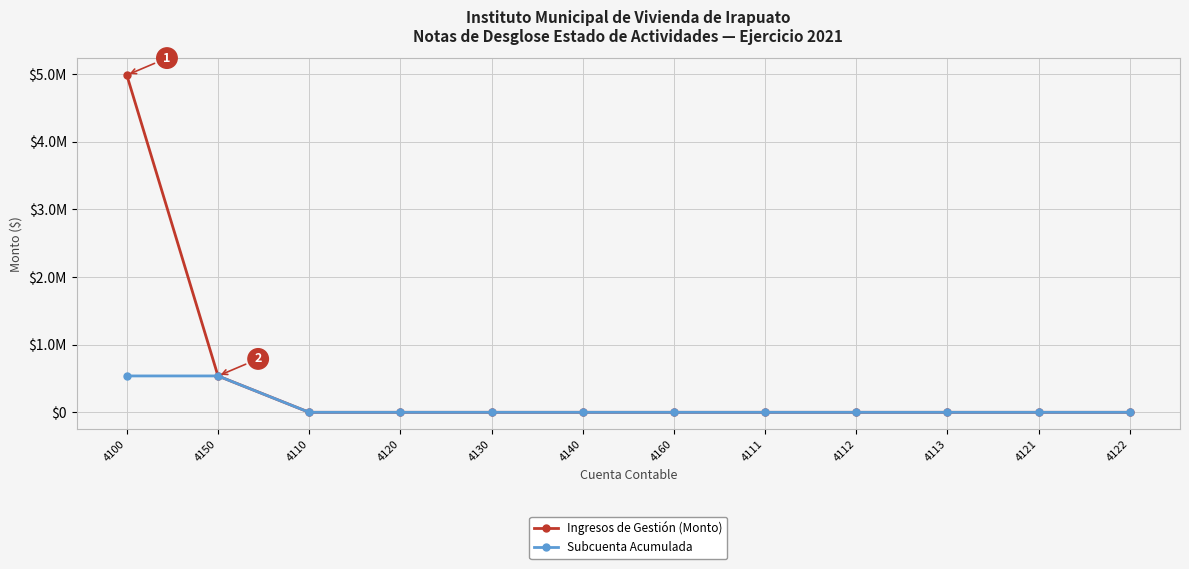

Where is Ingresos de Gestión (Monto) nearest to the value 2493175?

4150